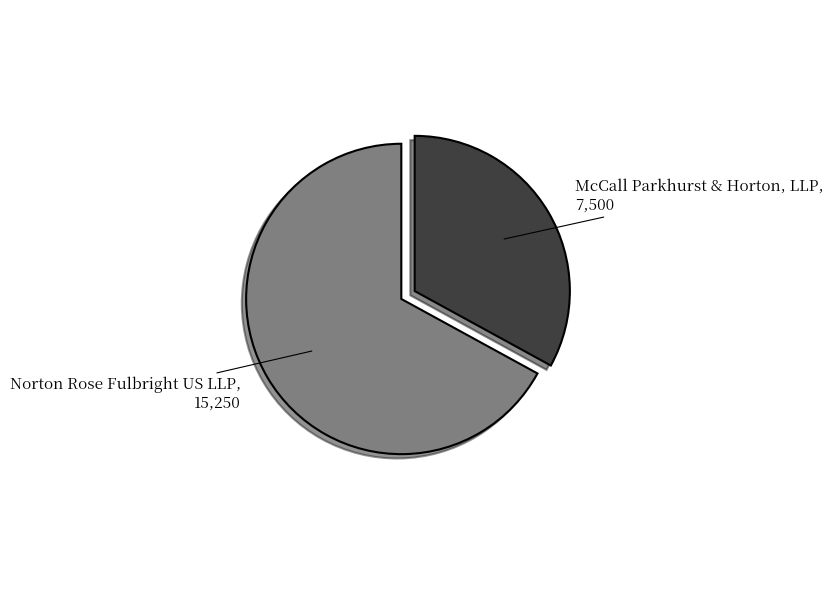

Count the number of slices in the pie.

2